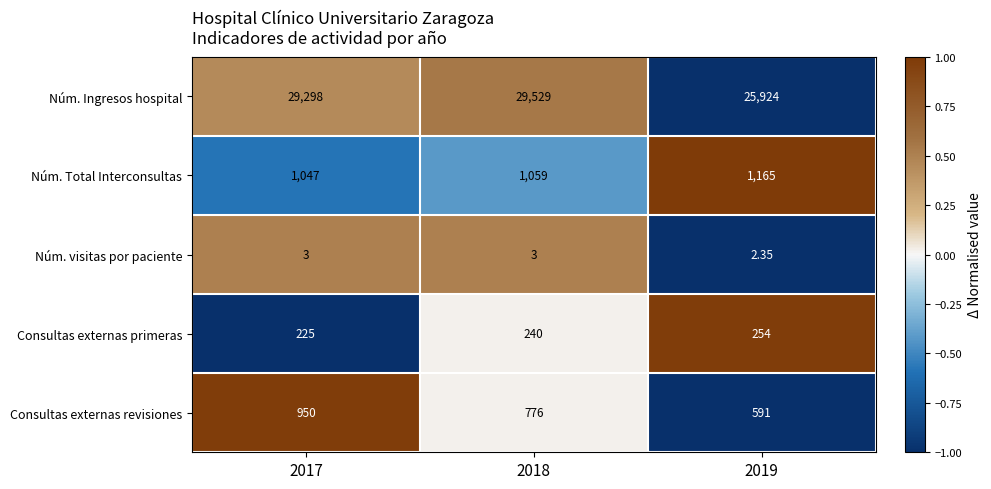

At 2017, list the series in order from largest to smallest.

Núm. Ingresos hospital, Núm. Total Interconsultas, Consultas externas revisiones, Consultas externas primeras, Núm. visitas por paciente